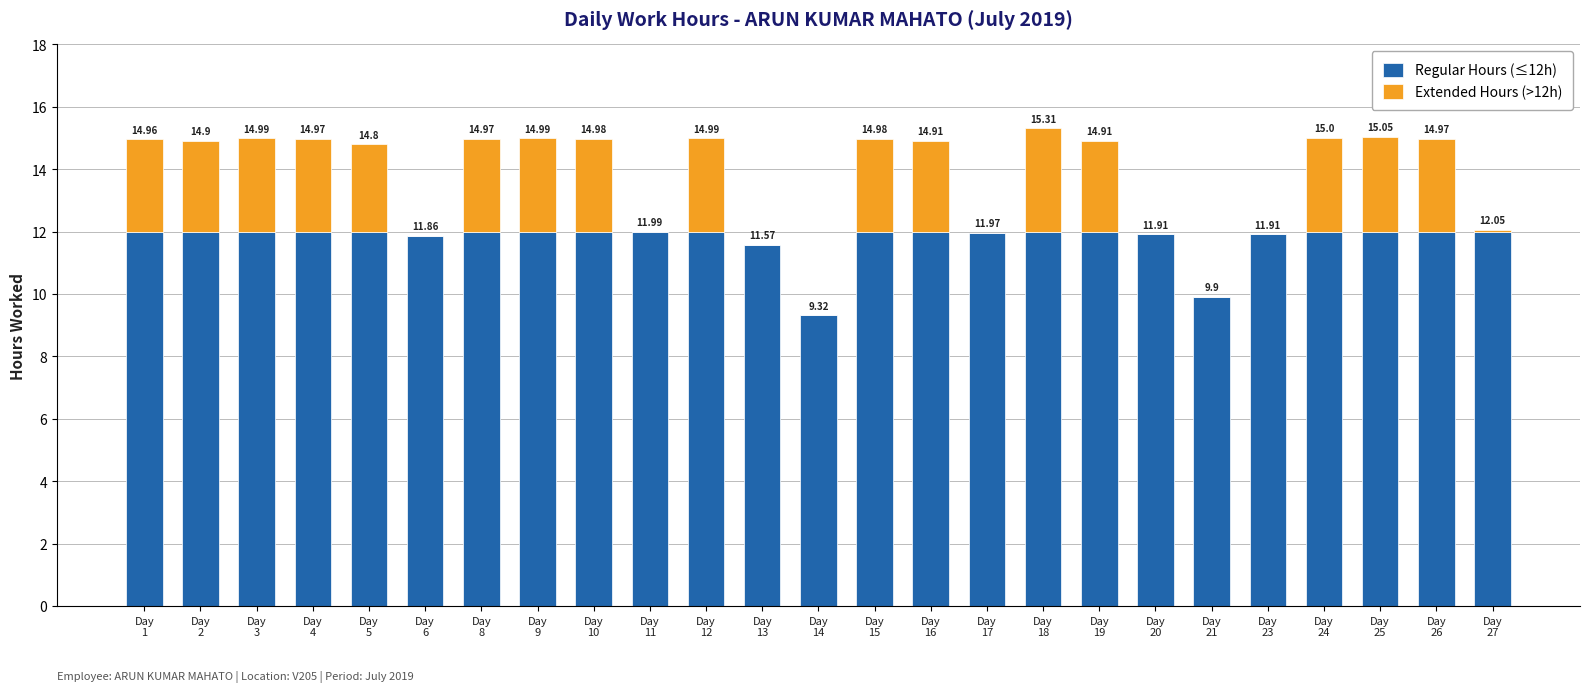

What are all the series names shown in the legend?

Regular Hours (≤12h), Extended Hours (>12h)